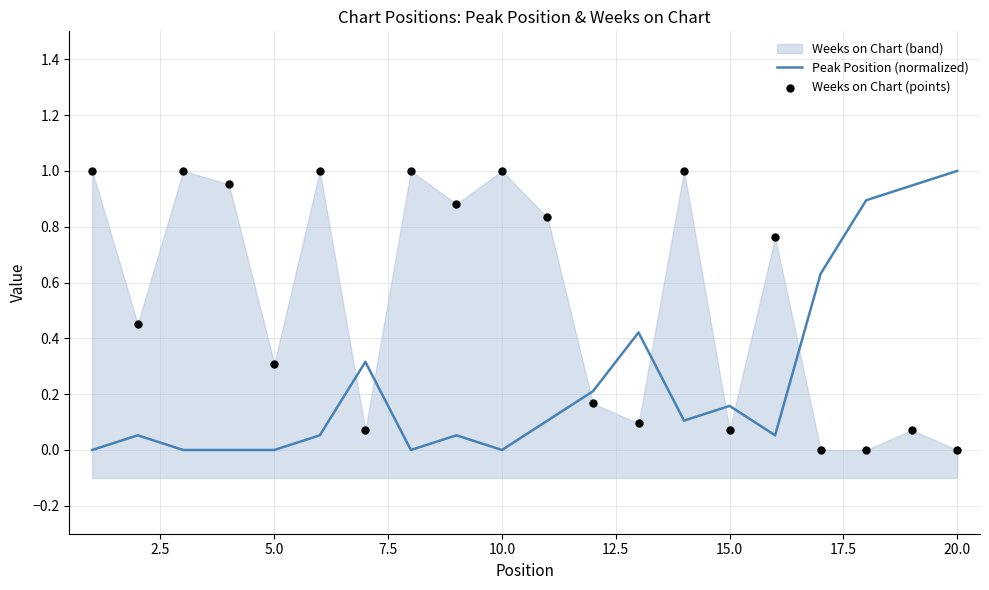

Which series has the largest Y range (max minus min)?

Peak Position (normalized)